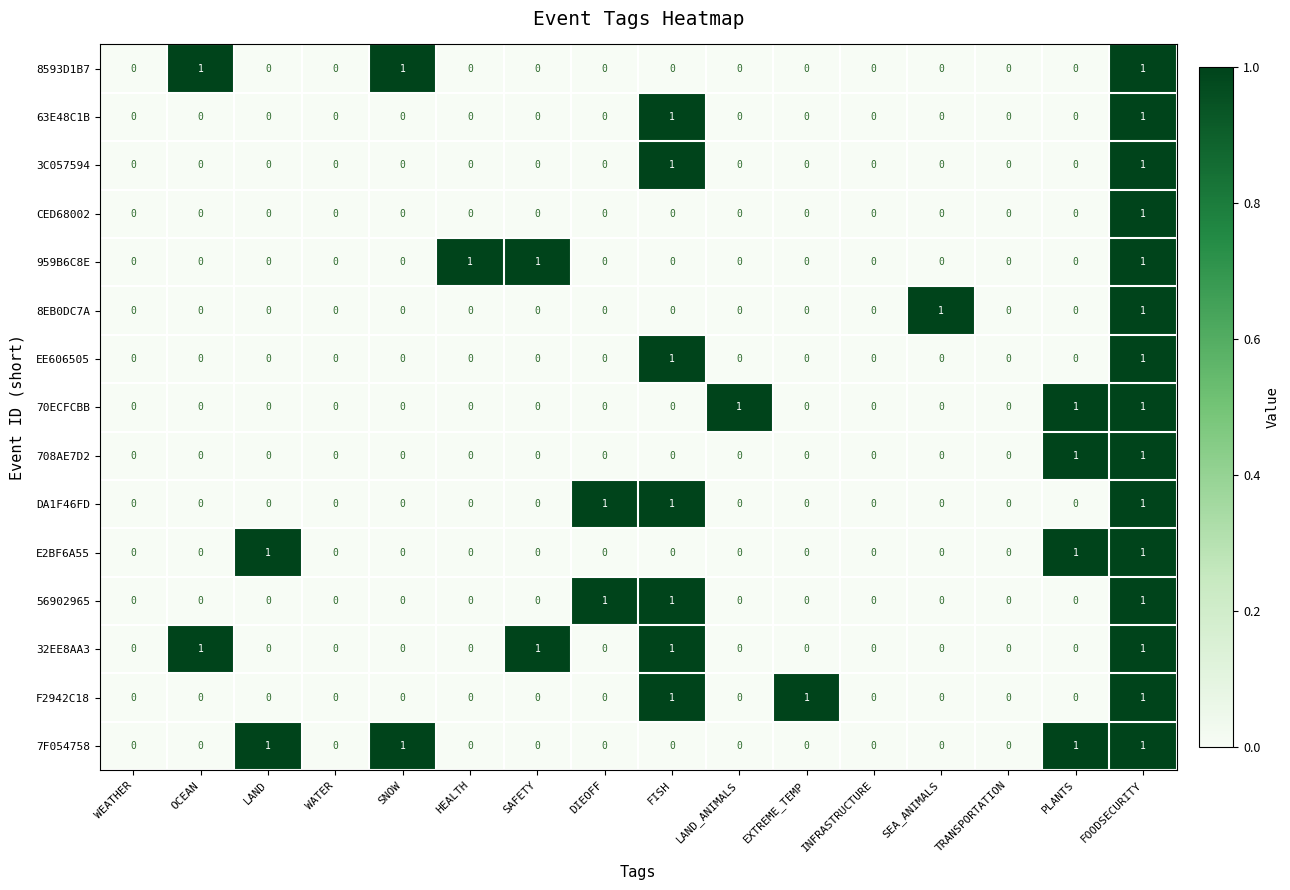

The EE606505 series shows 0 at HEALTH. True or false?

True